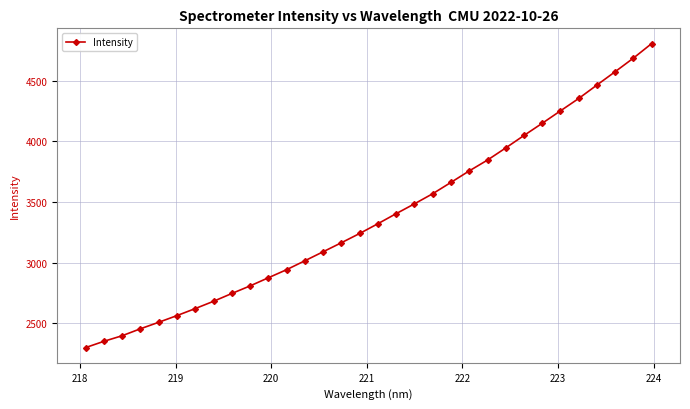

What is the difference between the second highest and minimum values?

2389.6